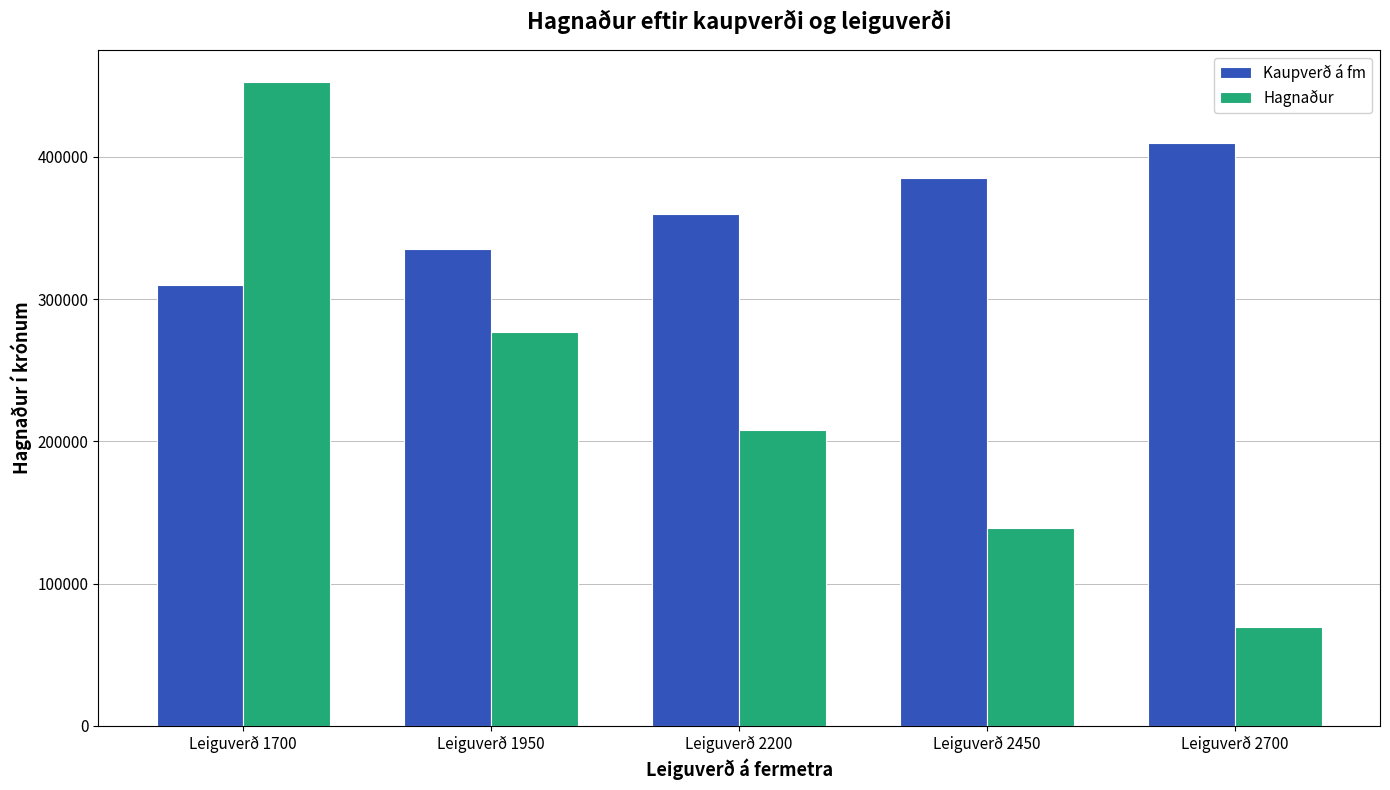

What value does the Hagnaður series have at Leiguverð 2200, to the nearest 10?

207840